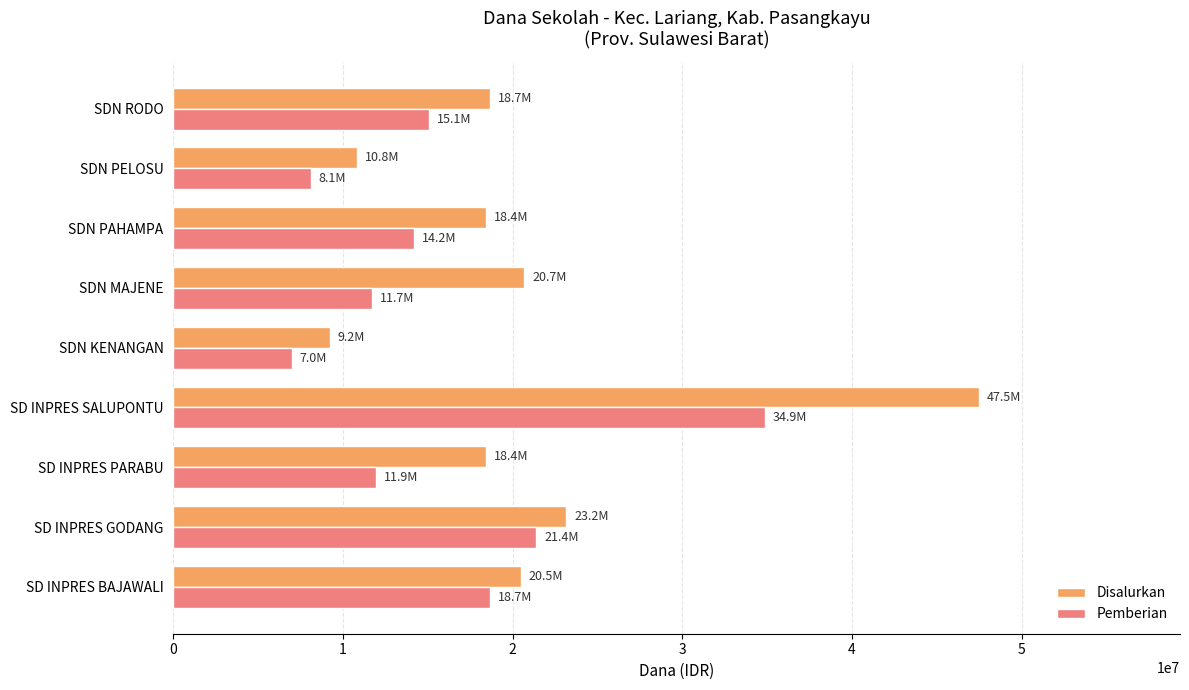

Which series has the largest total across all categories?

Disalurkan